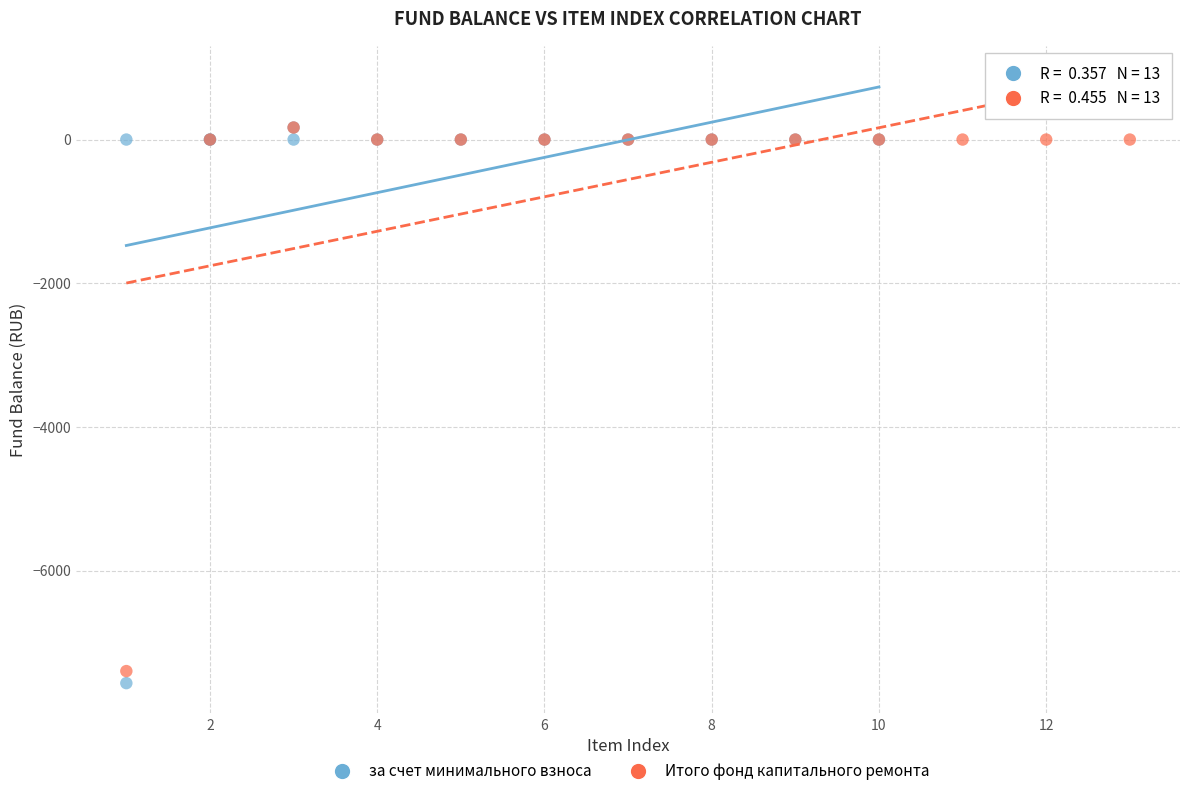

Which series has the largest Y range (max minus min)?

за счет минимального взноса